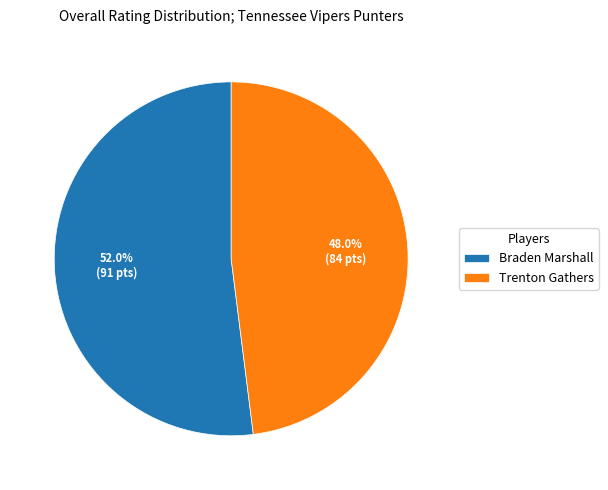

Rank the categories by value from lowest to highest.

Trenton Gathers, Braden Marshall